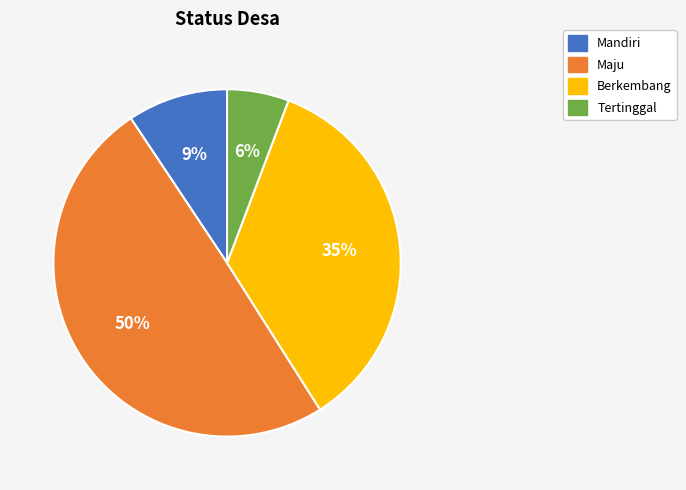

True or false: Berkembang accounts for 21% of the total.

False